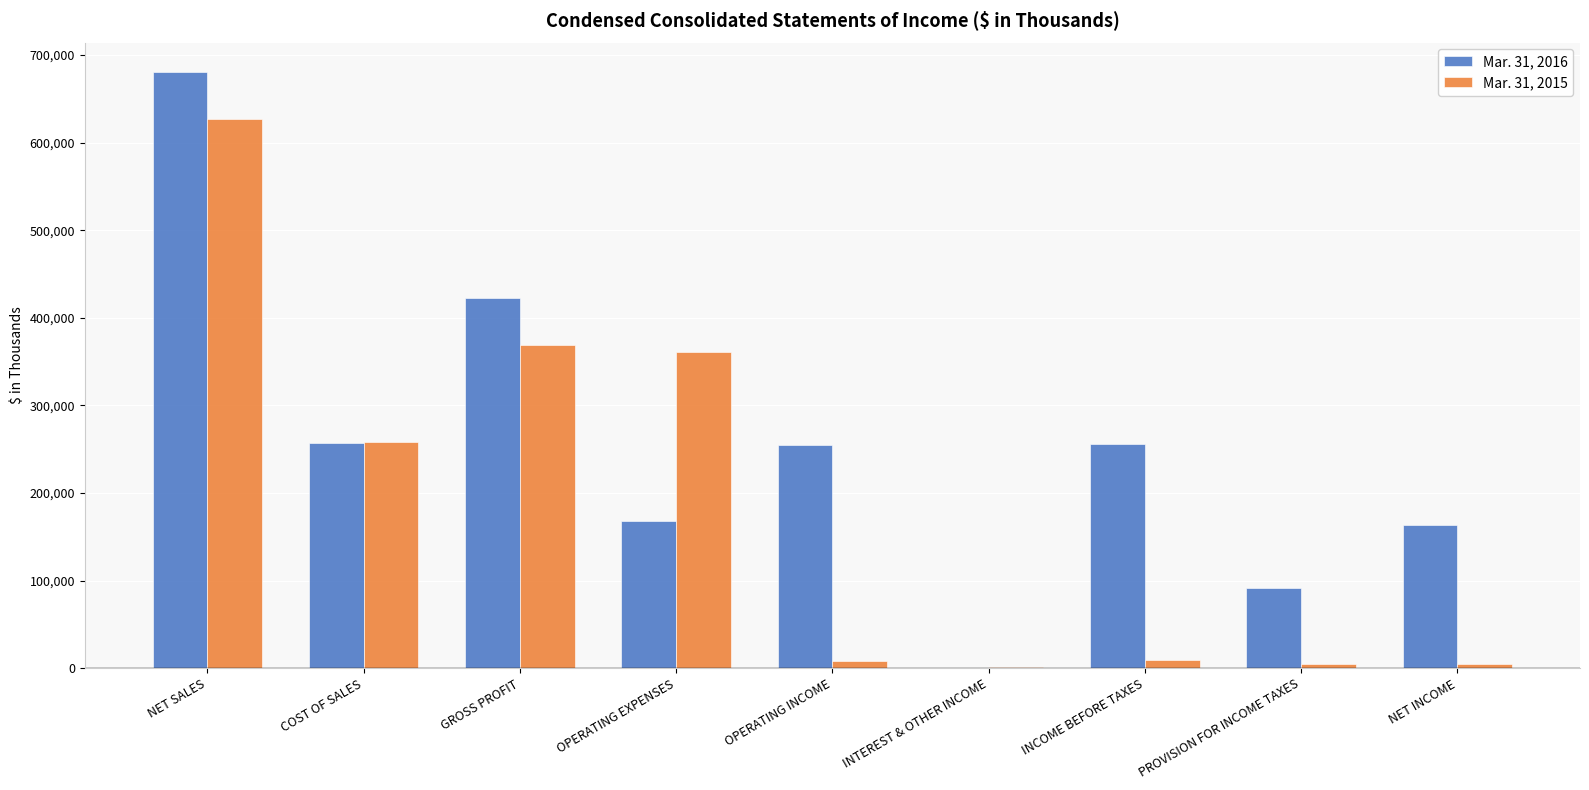

The value of Mar. 31, 2016 at COST OF SALES is 423220. True or false?

False